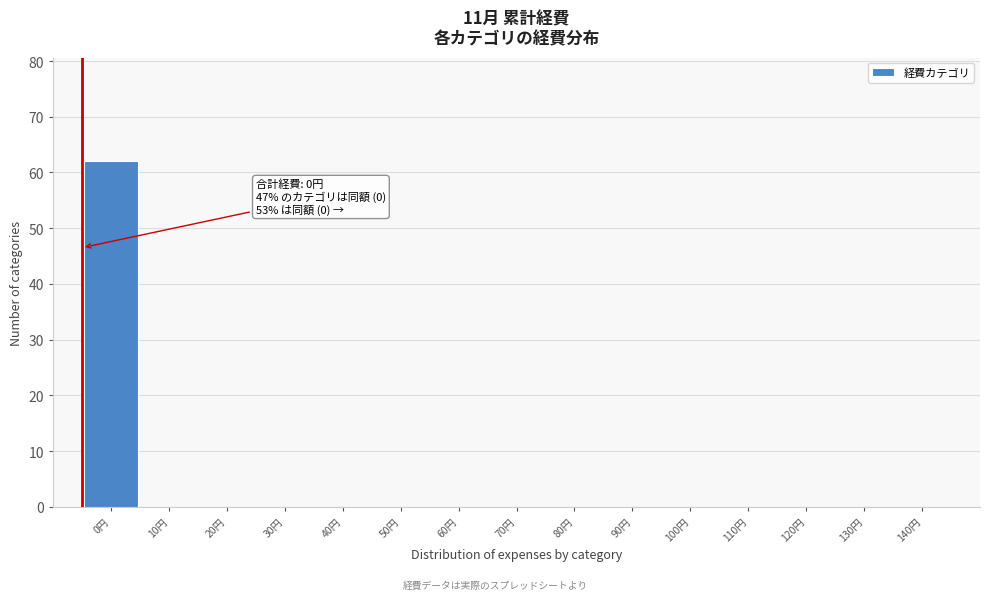

Reading left to right, transcribe all the data shown in this chart.

0円=62	10円=0	20円=0	30円=0	40円=0	50円=0	60円=0	70円=0	80円=0	90円=0	100円=0	110円=0	120円=0	130円=0	140円=0